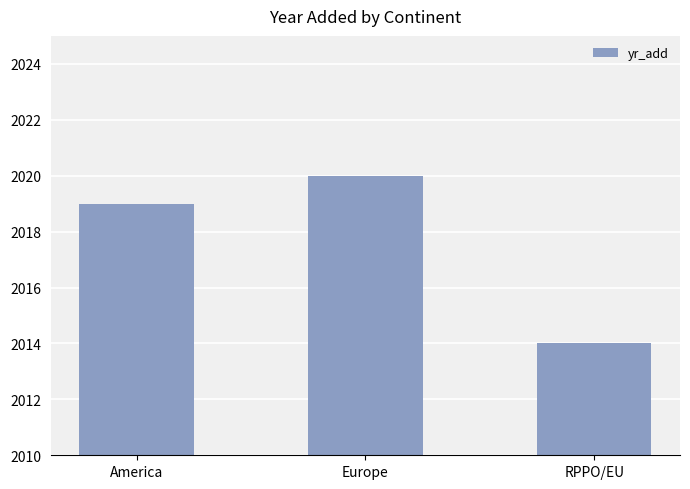

Which has a higher value, America or Europe?

Europe